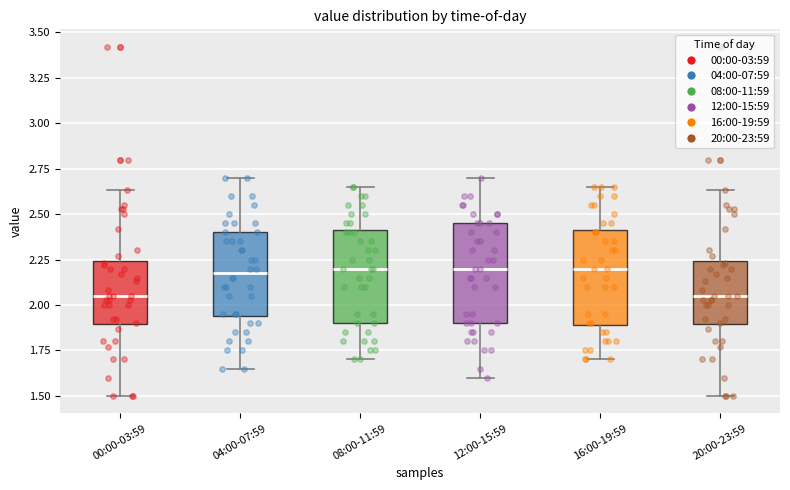

Reading left to right, transcribe this box plot: for each box, give where its median line is, the range the box spans, and where its two whiskers end, as read against the y-axis. The values are not printed on the chart, so give them approximately, as read against the axis.

00:00-03:59: median 2.05, box 1.90 to 2.25, whiskers 1.50 to 2.65
04:00-07:59: median 2.20, box 1.95 to 2.40, whiskers 1.65 to 2.70
08:00-11:59: median 2.20, box 1.90 to 2.40, whiskers 1.70 to 2.65
12:00-15:59: median 2.20, box 1.90 to 2.45, whiskers 1.60 to 2.70
16:00-19:59: median 2.20, box 1.90 to 2.40, whiskers 1.70 to 2.65
20:00-23:59: median 2.05, box 1.90 to 2.25, whiskers 1.50 to 2.65